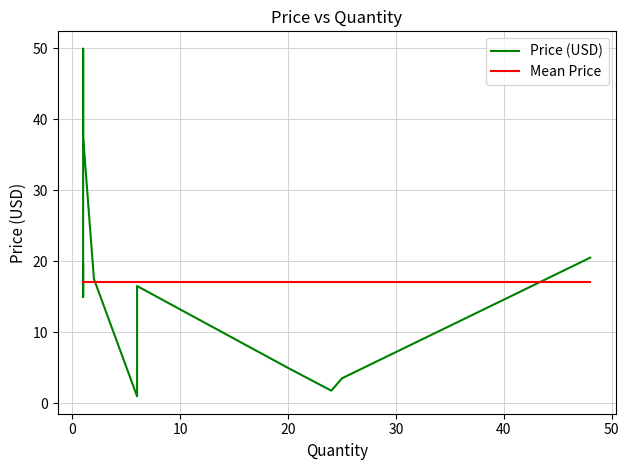

How many data points in Price (USD) are above 16?

6